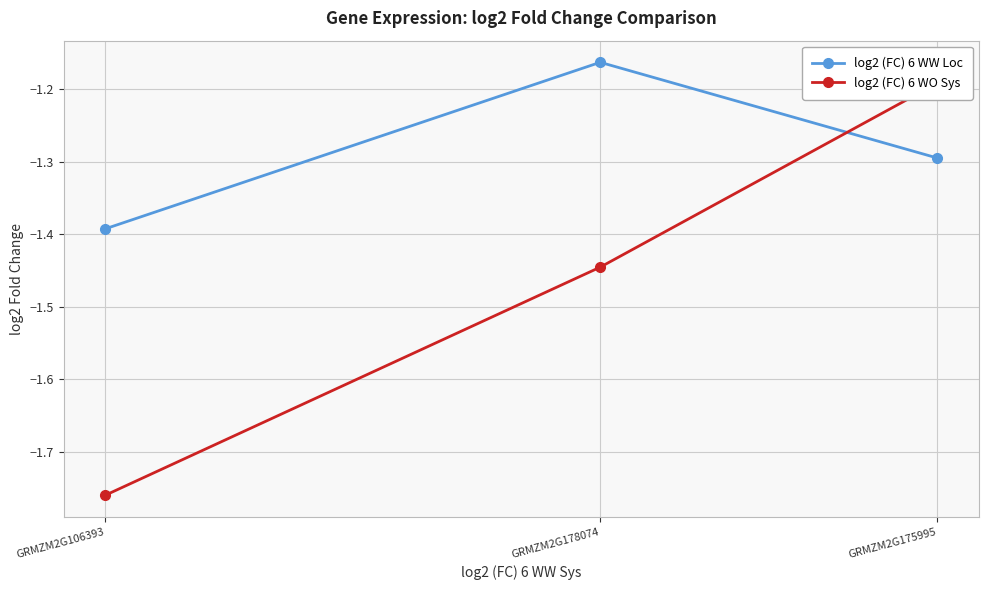

Is it true that log2 (FC) 6 WW Loc equals -1.2 at GRMZM2G178074?

True